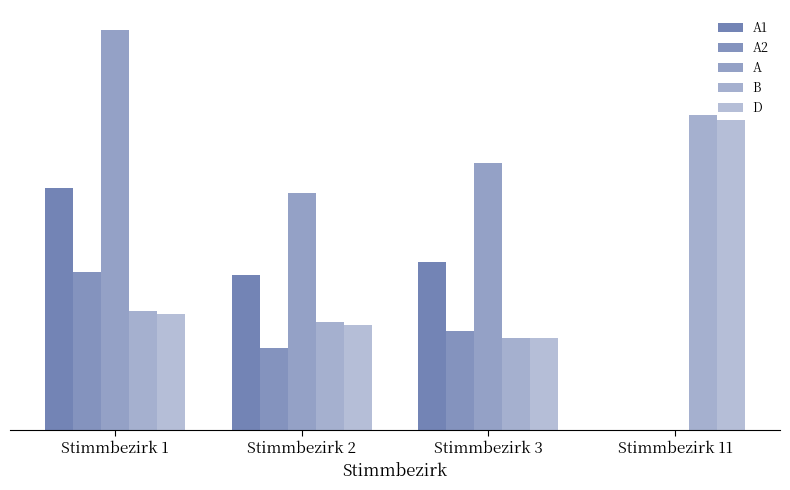

At which label is A2 closest to 128?

Stimmbezirk 2